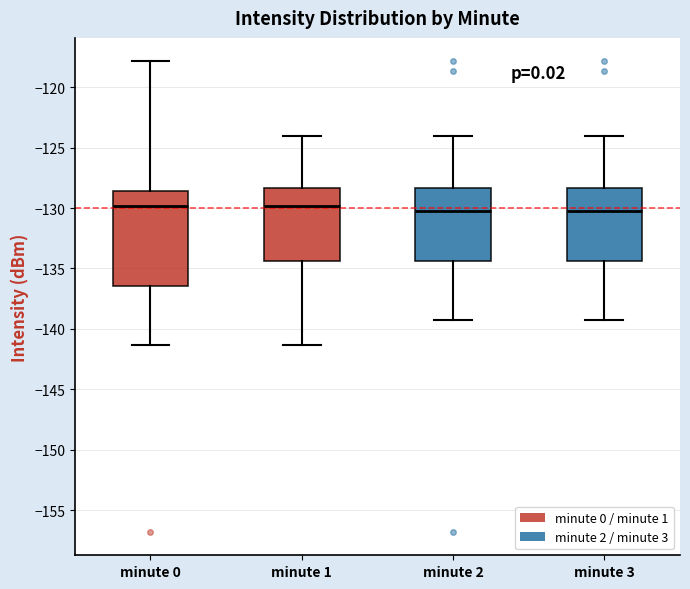

Reading left to right, transcribe this box plot: for each box, give where its median line is, the range the box spans, and where its two whiskers end, as read against the y-axis. The values are not printed on the chart, so give them approximately, as read against the axis.

minute 0: median -130.0, box -136.5 to -128.5, whiskers -141.5 to -118.0
minute 1: median -130.0, box -134.5 to -128.5, whiskers -141.5 to -124.0
minute 2: median -130.0, box -134.5 to -128.5, whiskers -139.0 to -124.0
minute 3: median -130.0, box -134.5 to -128.5, whiskers -139.0 to -124.0